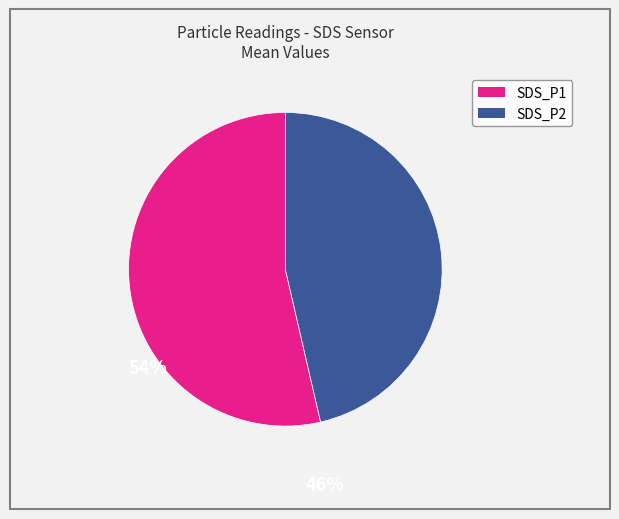

Is there any slice that represents more than half of the pie?

Yes